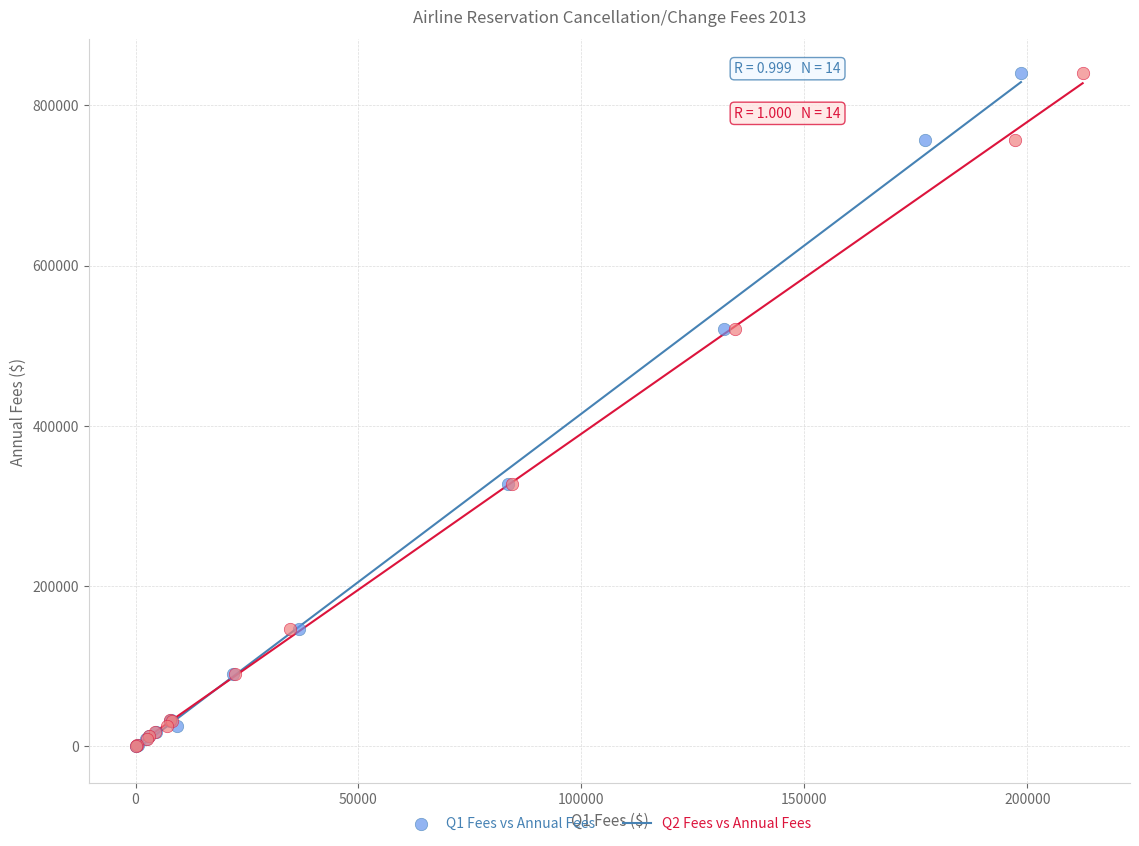

What are all the series names shown in the legend?

Q1 Fees vs Annual Fees, Q2 Fees vs Annual Fees